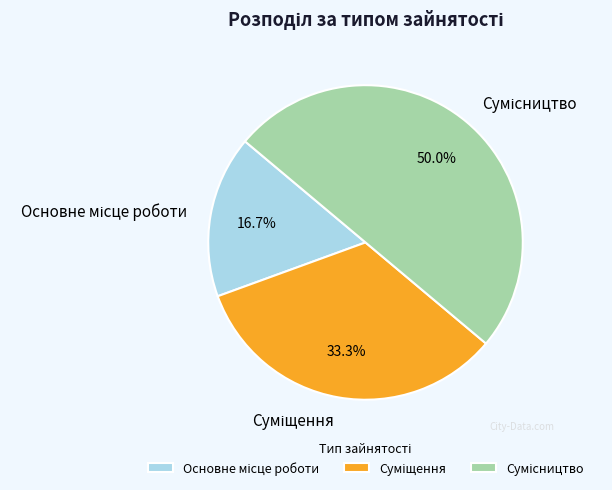

Does Суміщення represent more than half of the total?

No